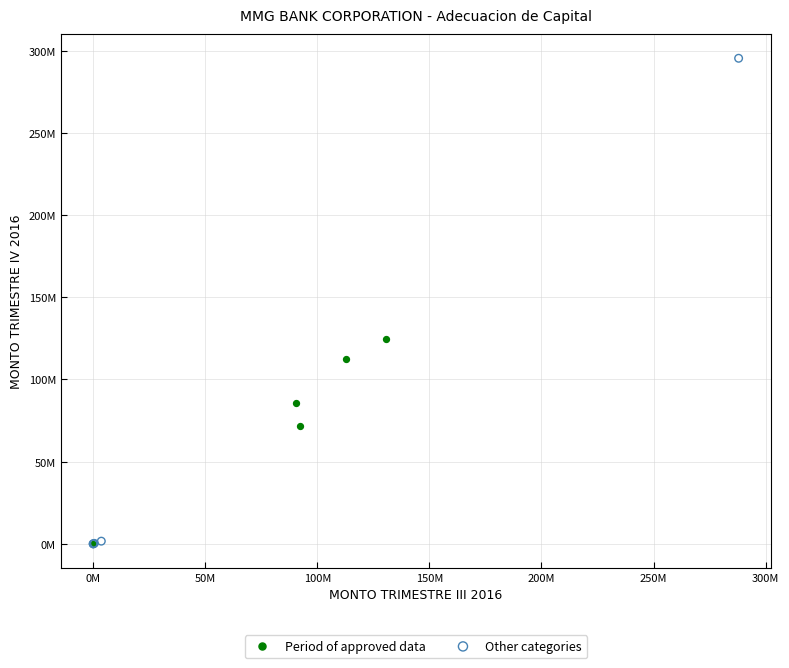

What are all the series names shown in the legend?

Period of approved data, Other categories